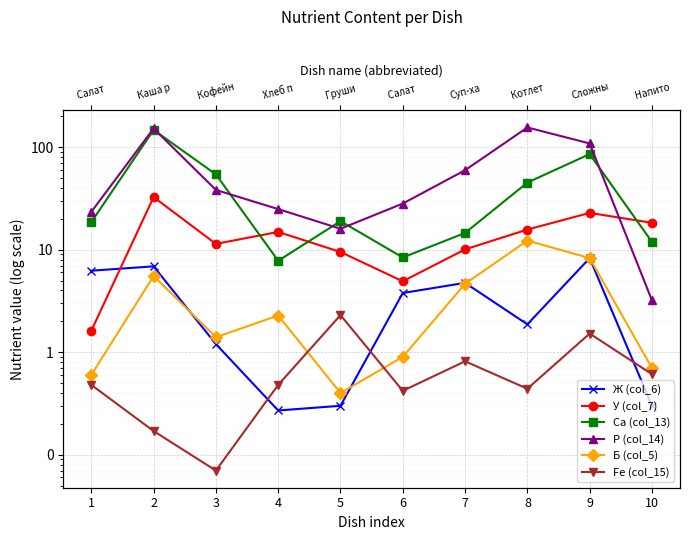

The value of Fe (col_15) at 6 is 0.7. True or false?

False